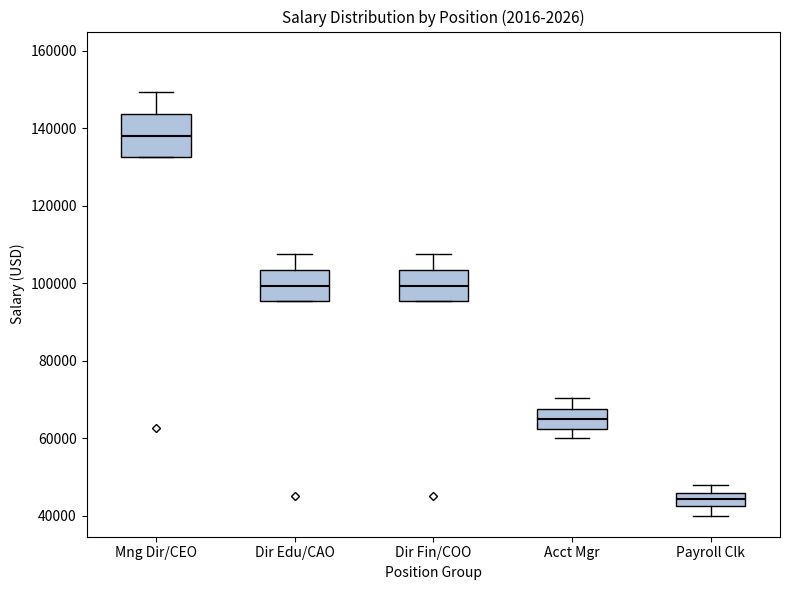

Where is the lower edge of the box for Dir Edu/CAO on the y-axis? The values are not printed on the chart, so give them approximately, as read against the axis.

96000